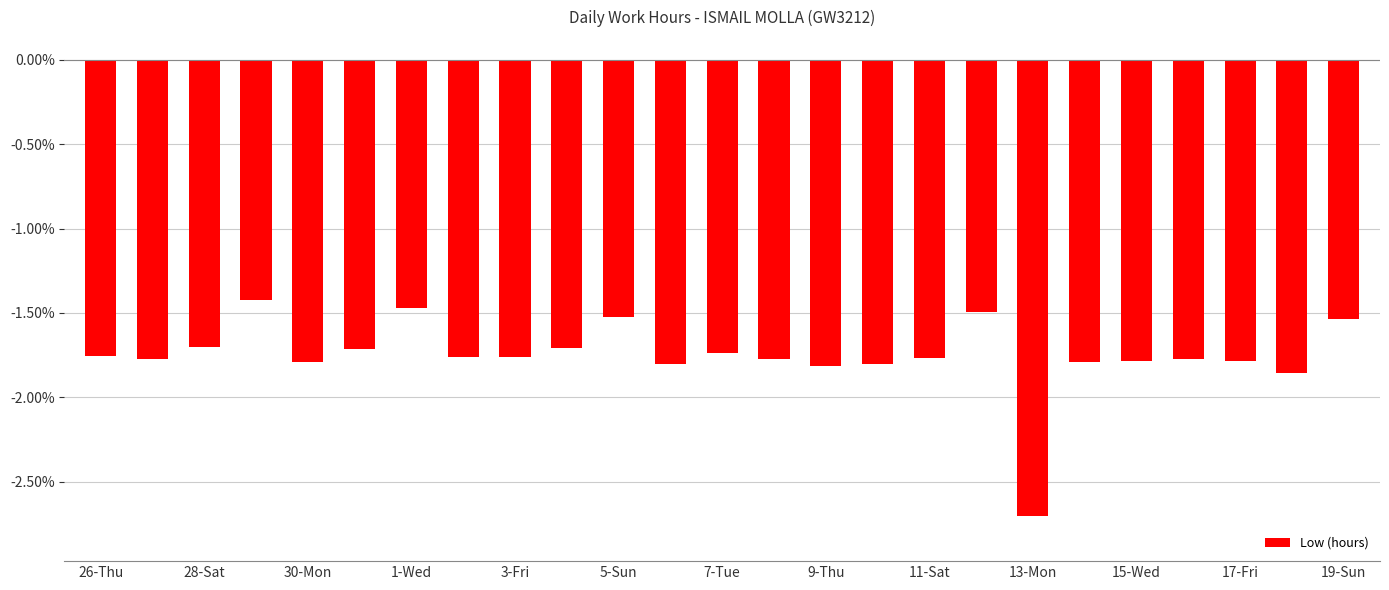

What is the difference between the maximum and minimum values?

1.3